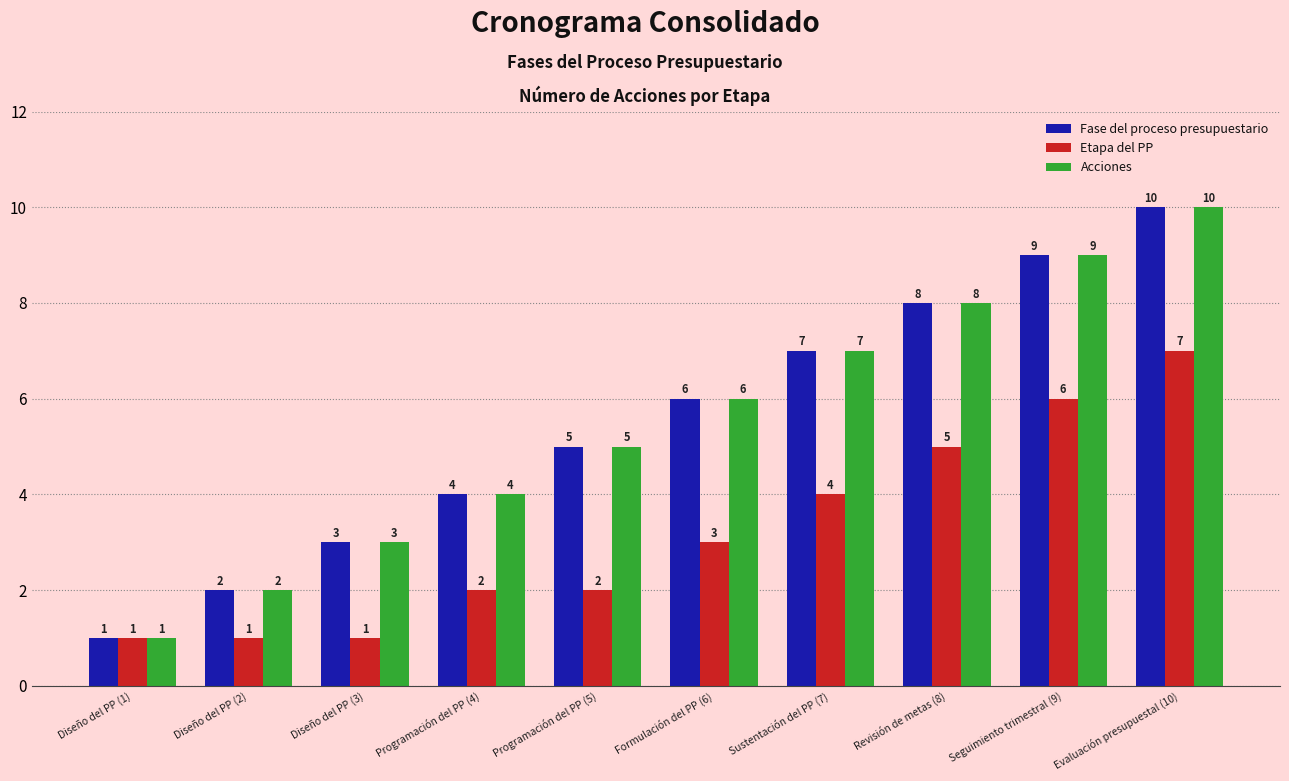

What is the minimum value for Fase del proceso presupuestario?

1